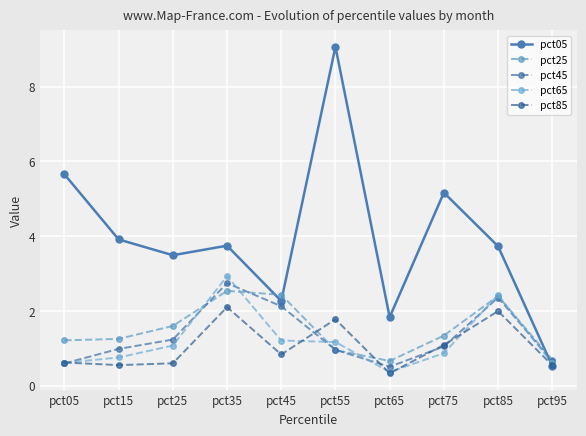

What is the value of the pct45 point at the 9th from the left?

2.4